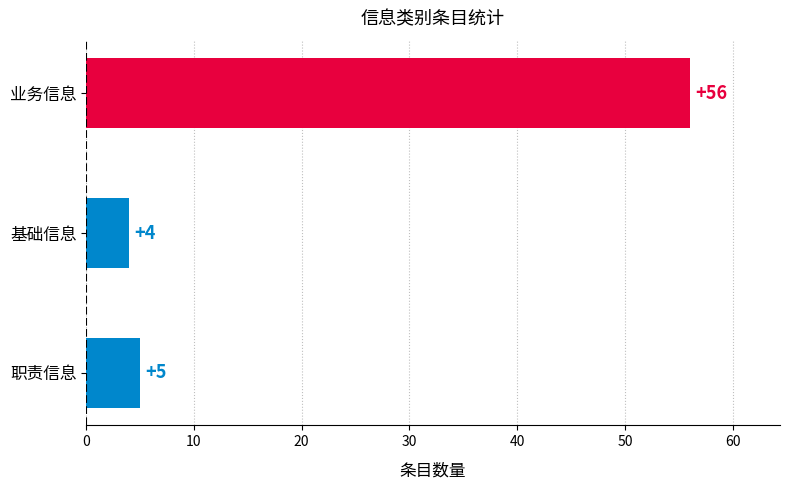

What is the sum of all values?

65